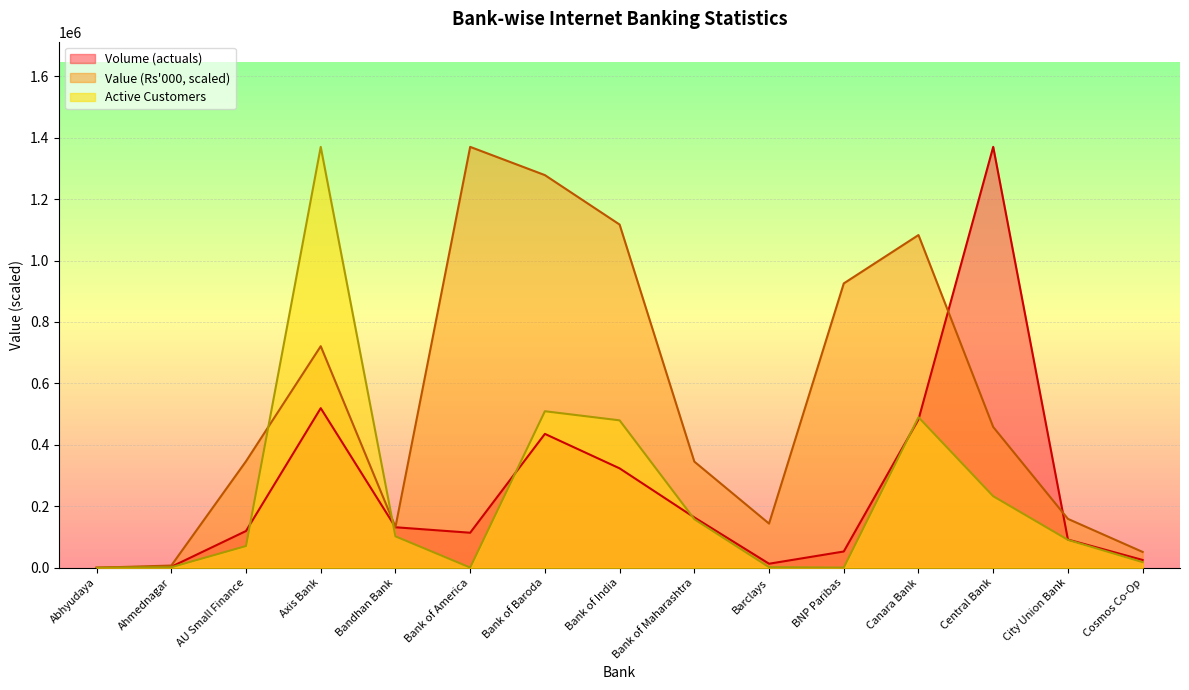

How many interior local peaks does the Active Customers series have?

3